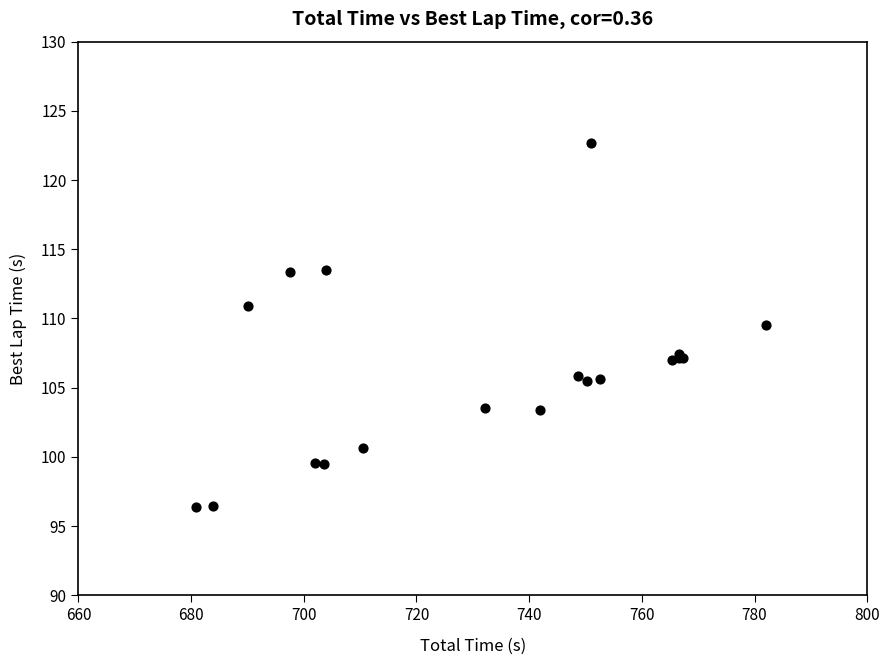

What Y value in the scatter plot is closest to 109?

109.5